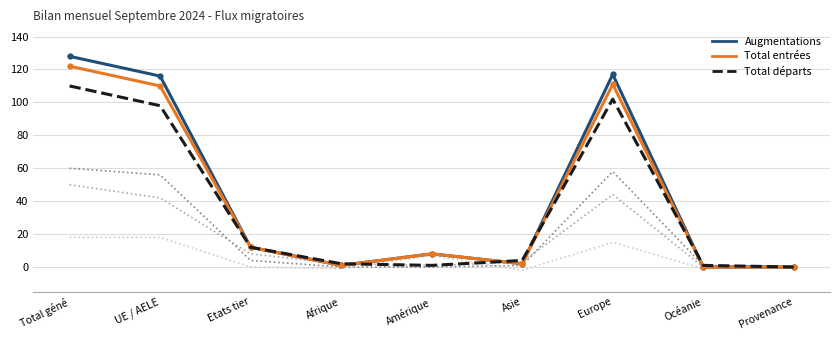

What position from the left is Océanie?

8